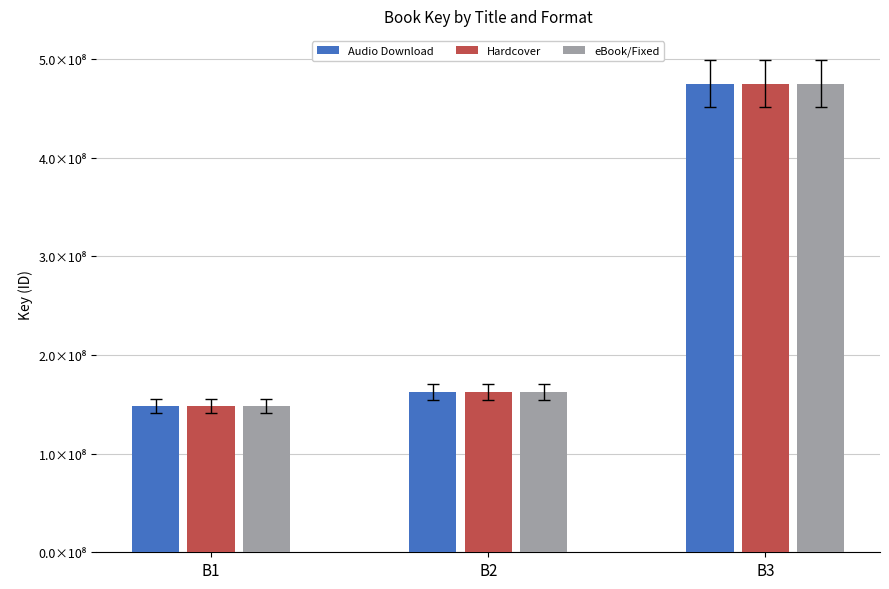

What are all the series names shown in the legend?

Audio Download, Hardcover, eBook/Fixed